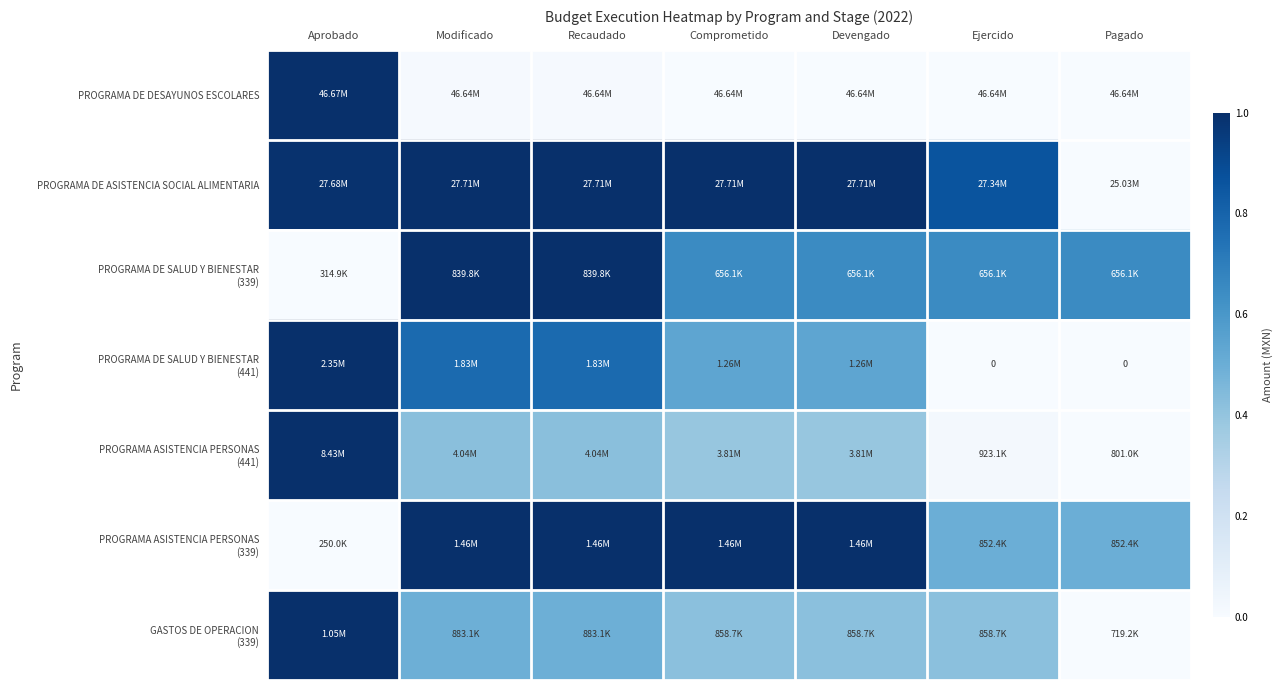

Is it true that PROGRAMA ASISTENCIA PERSONAS (441) equals 0.2 at Aprobado?

False